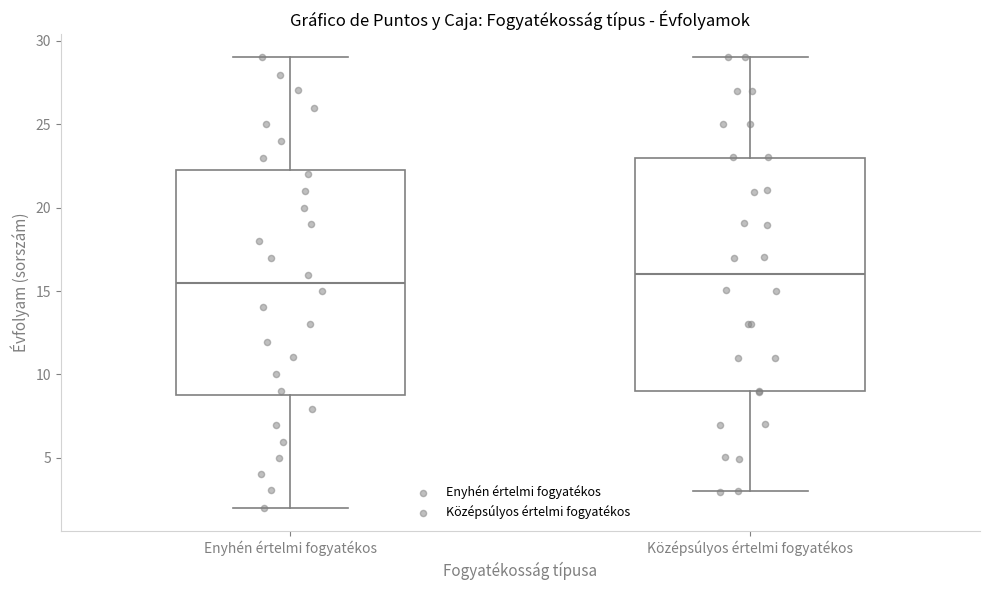

Which box has the lowest median line?

Enyhén értelmi fogyatékos